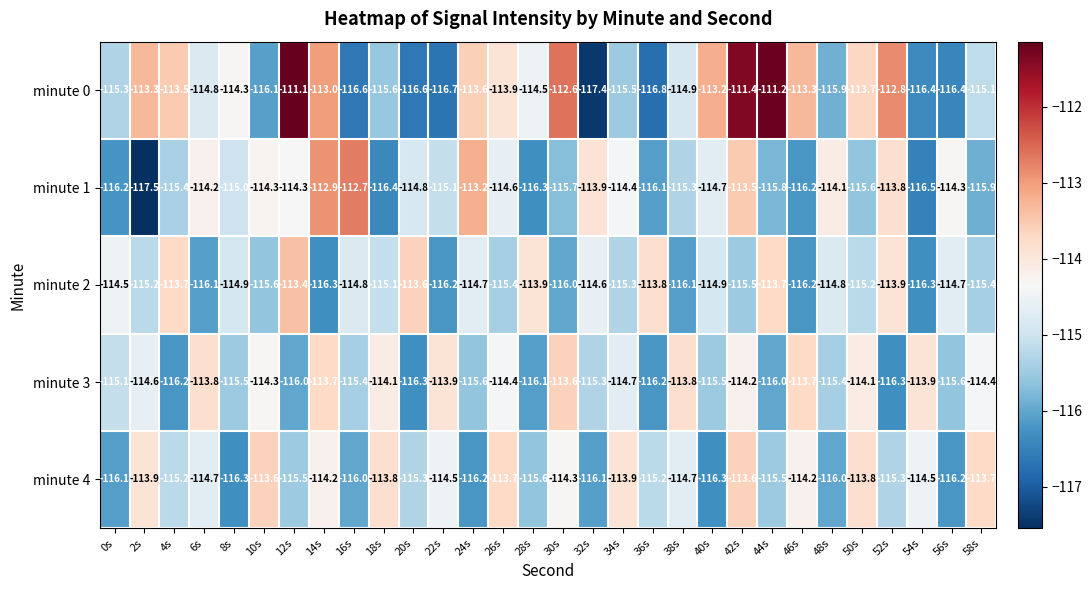

The value of minute 0 at 28s is -202.7. True or false?

False